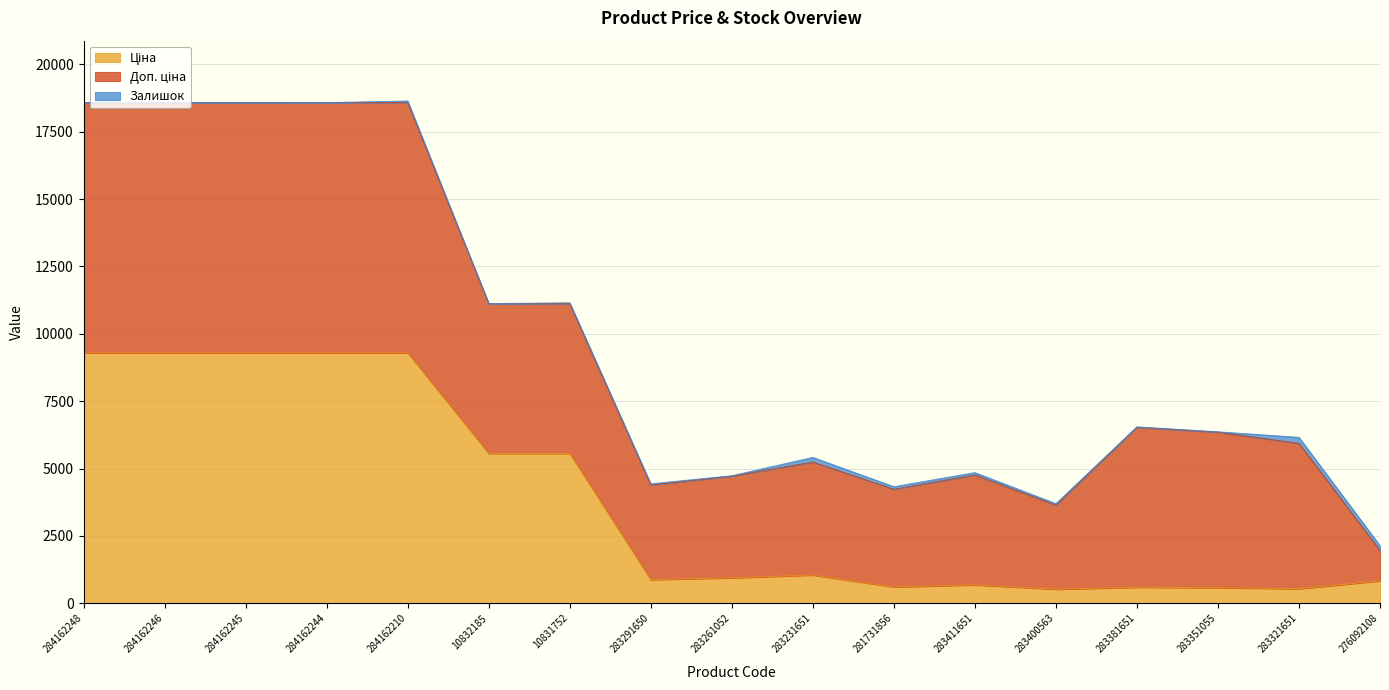

Between 283381651 and 283400563, which is larger?

283381651